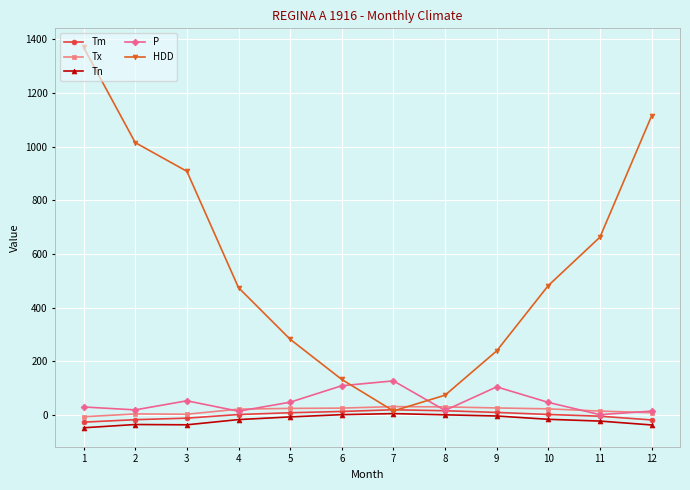

How many distinct data groups are displayed?

5